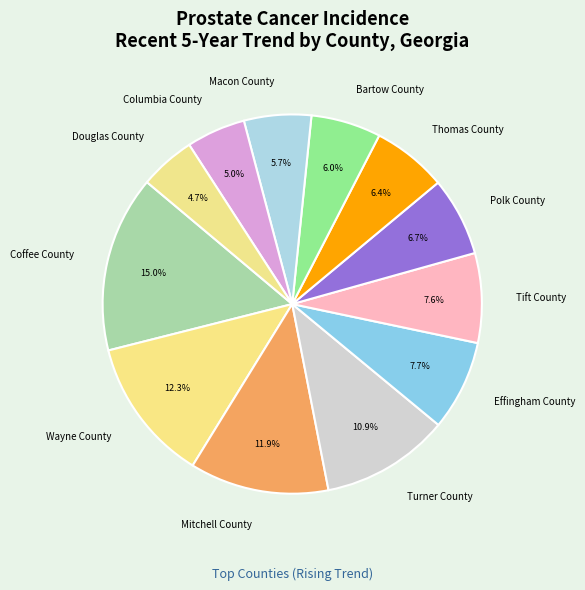

To the nearest percent, what is the average slice percentage?

8%